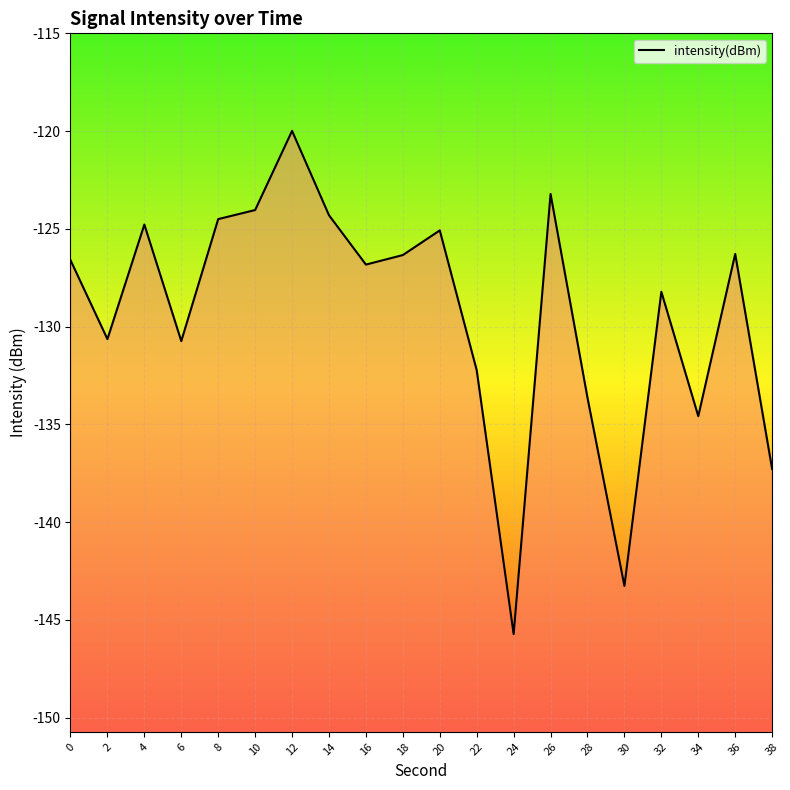

What is the smallest value displayed?

-145.7